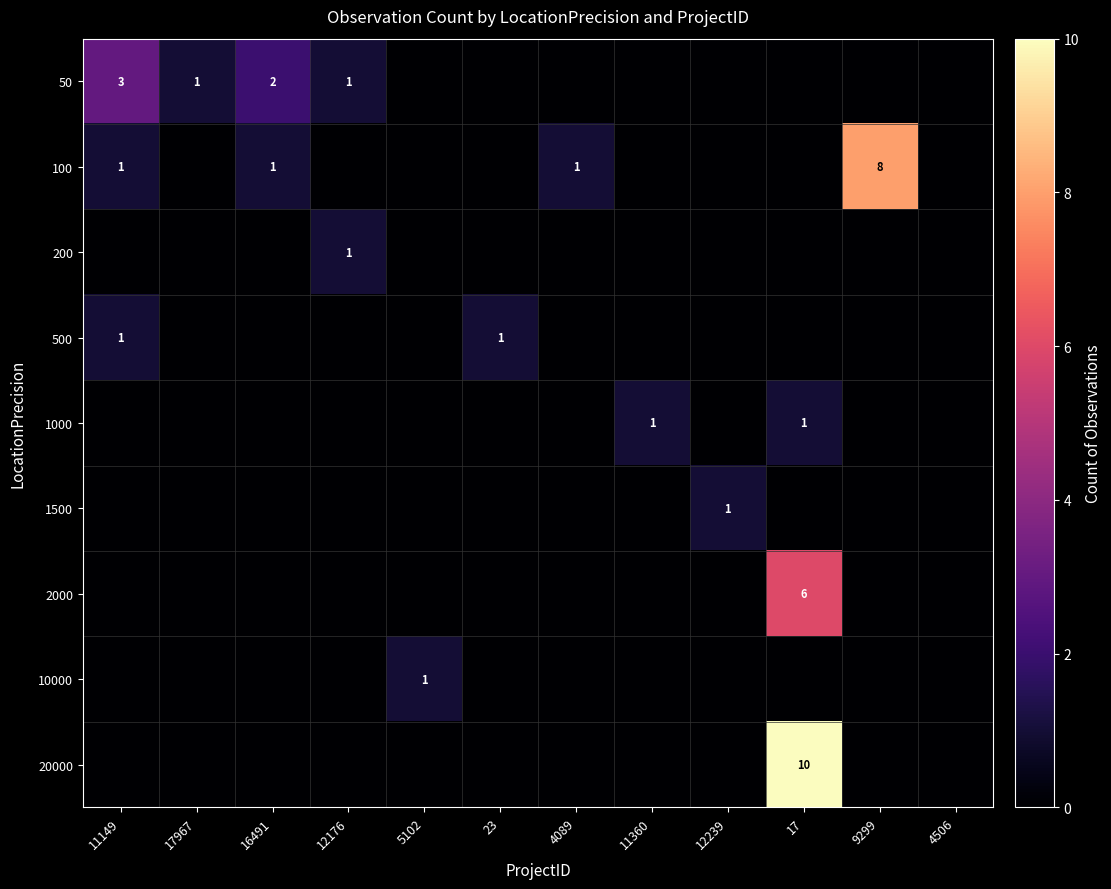

At which label does 50 reach its peak?

11149